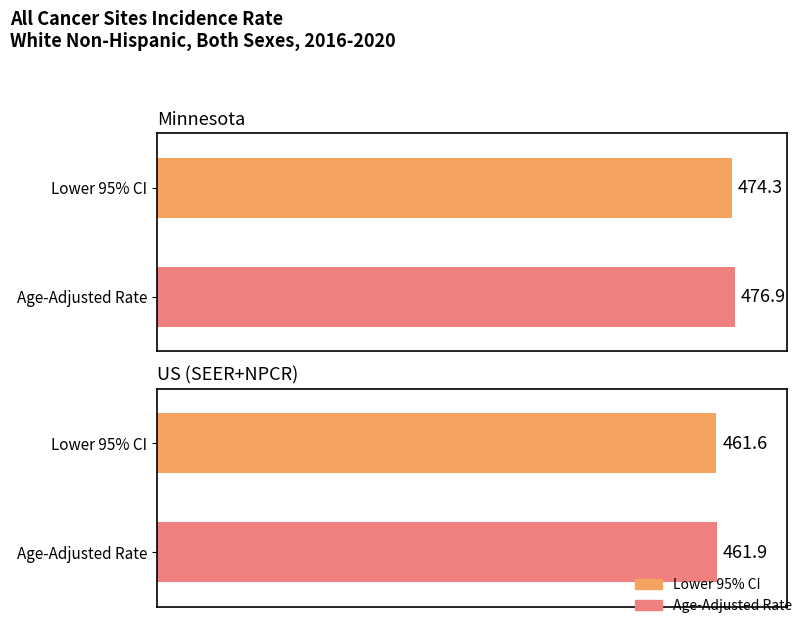

Where is Age-Adjusted Incidence Rate nearest to the value 469?

US (SEER+NPCR)